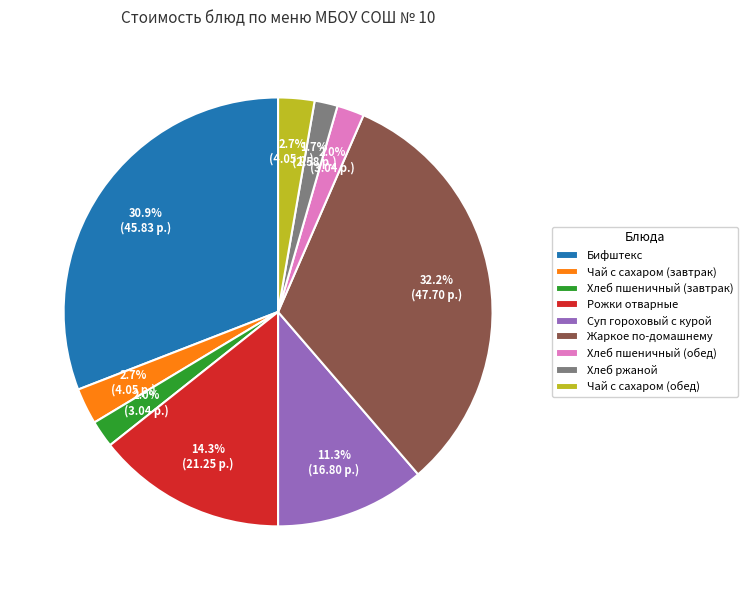

True or false: Бифштекс accounts for 31% of the total.

True